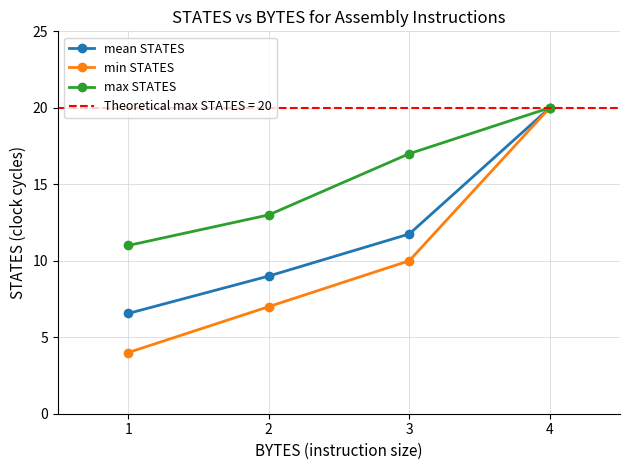

True or false: min STATES and max STATES cross at least once.

False